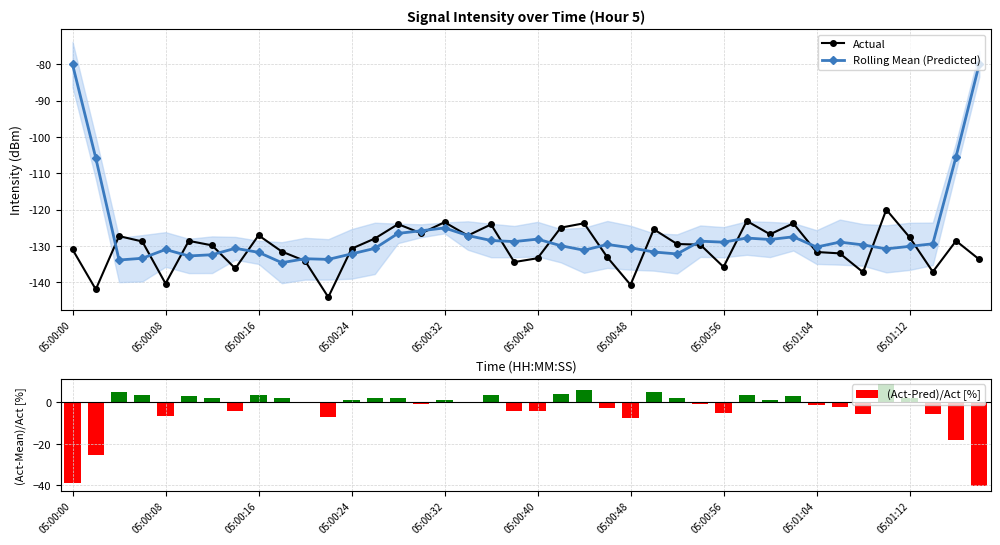

What is the difference between the second highest and second lowest values in the (Act-Pred)/Act [%] series?

44.9